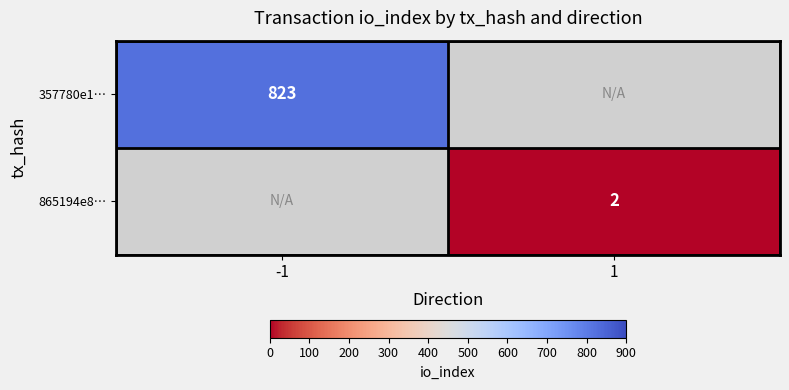

Is it true that 357780e1… equals 1459 at -1?

False